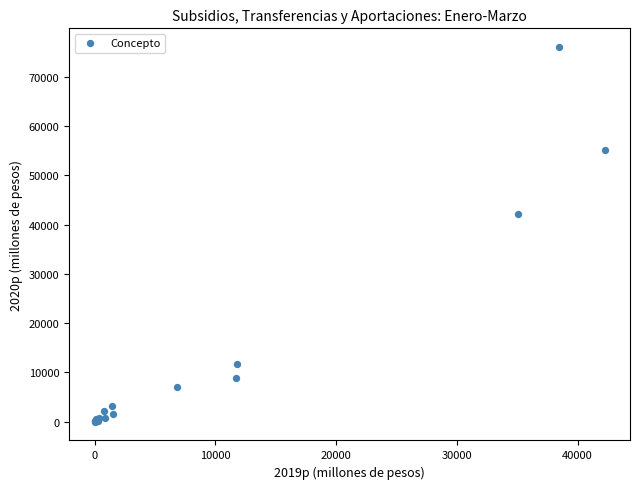

What Y value in the scatter plot is closest to 38004?

42207.8